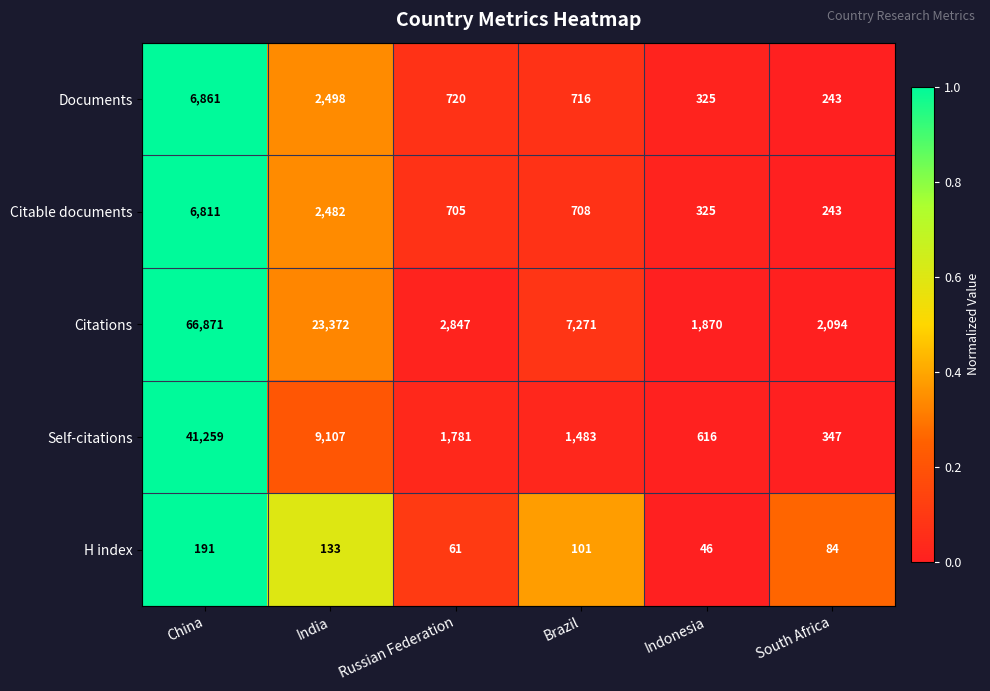

What is the spread (max minus min) of values at Russian Federation?

2786